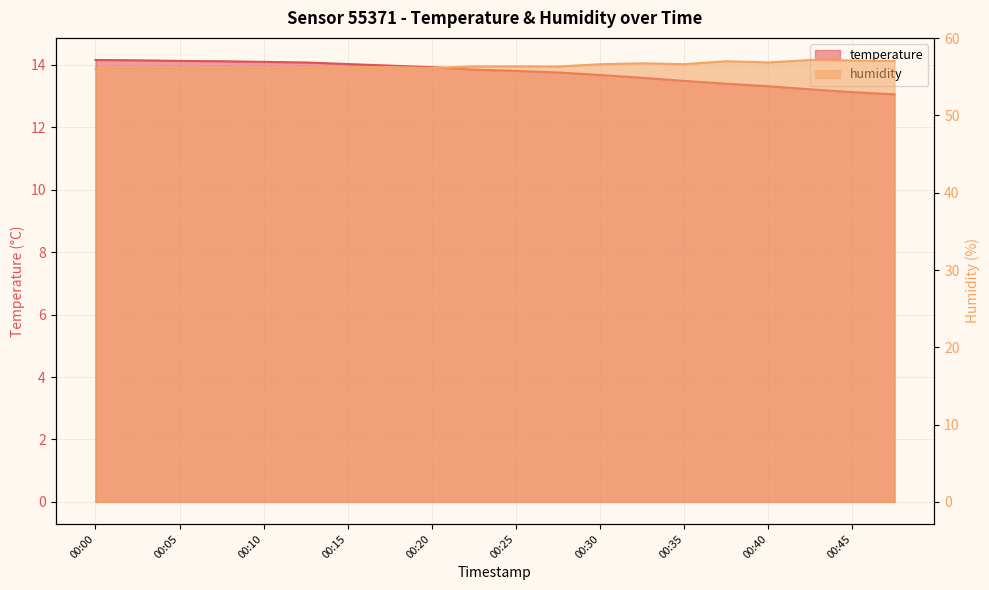

What is the difference between the highest and lowest values at 00:13?

42.1